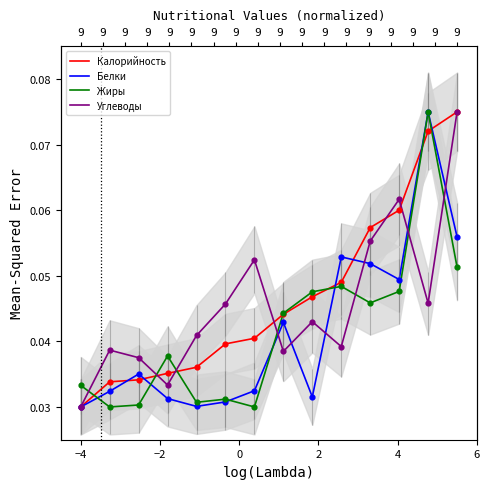

Is the value of Жиры at 7 greater than the value of Калорийность at 2?

Yes